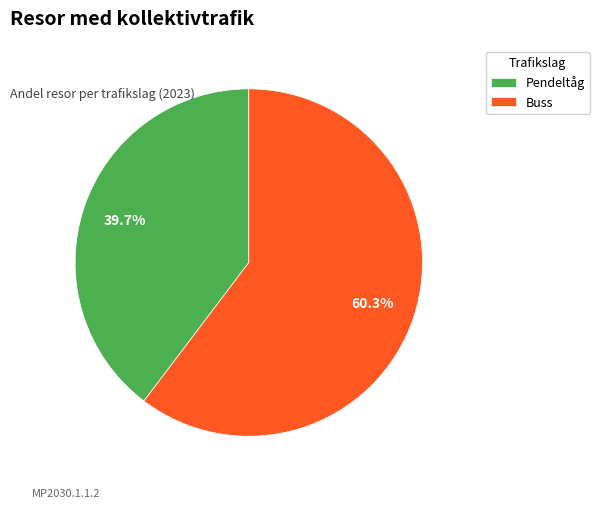

How many slices are in this pie chart?

2